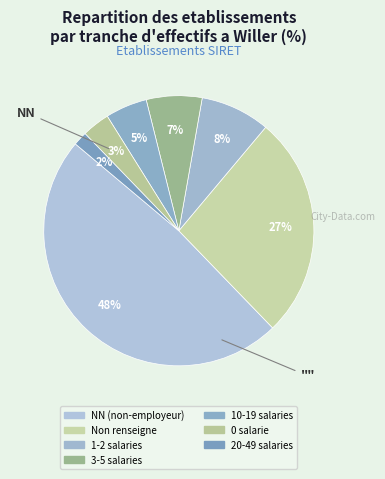

Is there any slice that represents more than half of the pie?

No